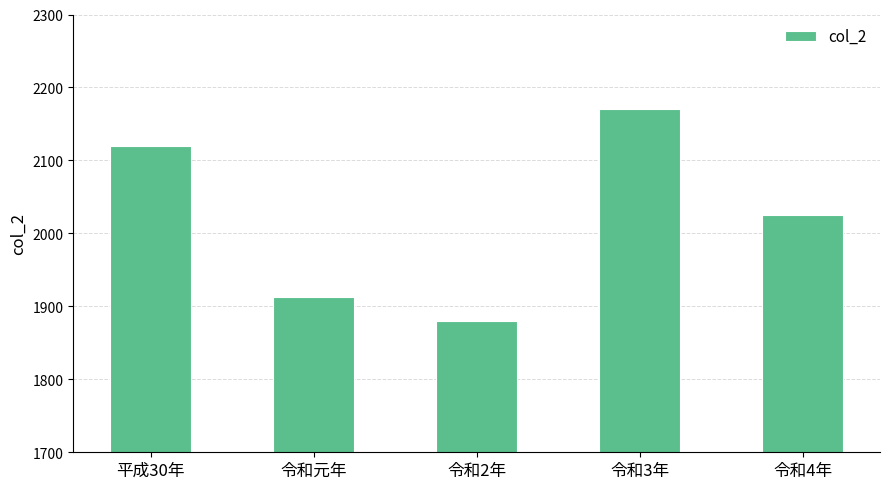

What is the value of the 2nd bar from the left?

1912.8